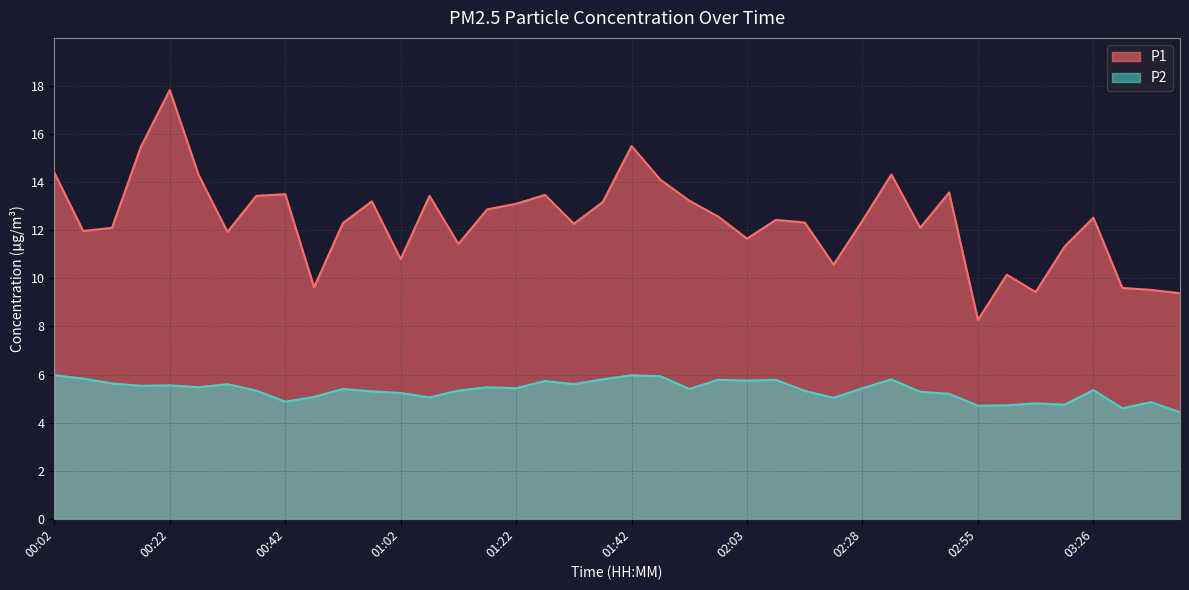

Between 01:02 and 01:42, which series saw the biggest shift?

P1